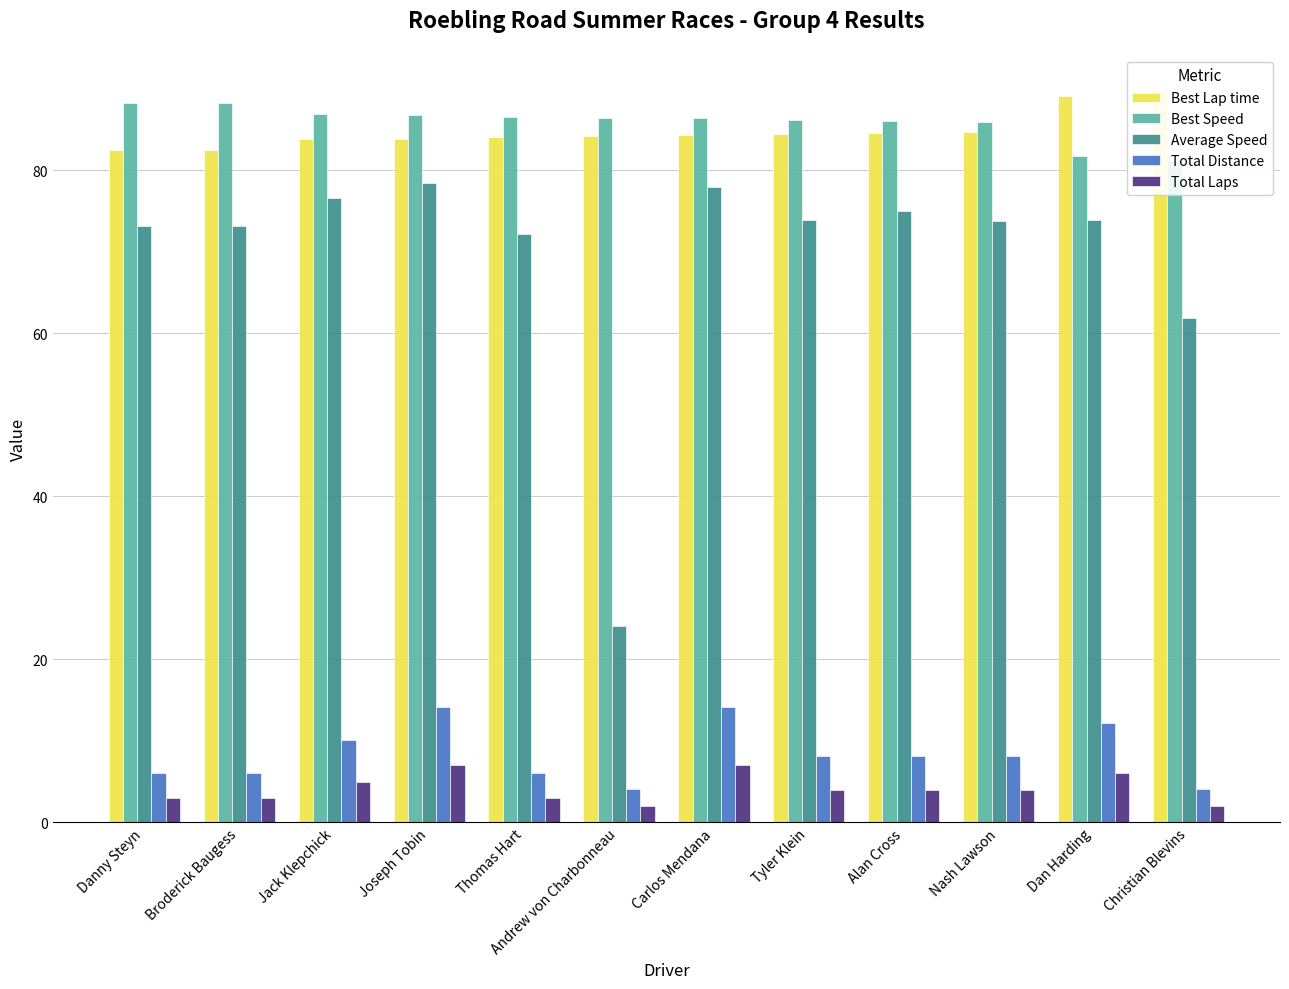

At how many categories does at least one series exceed 52?

12